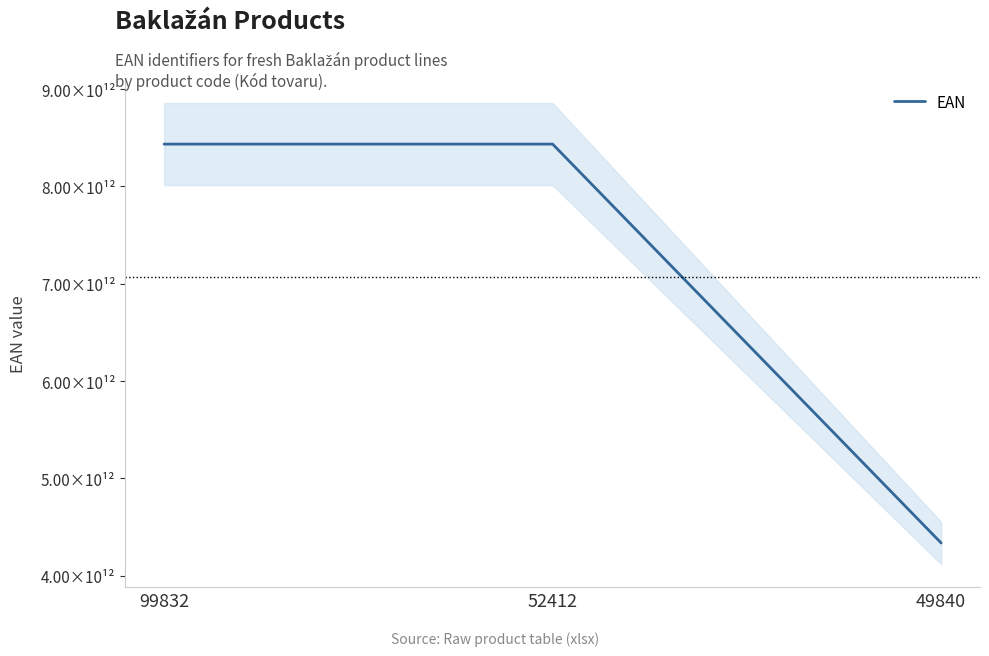

The chart shows a value of 3018036759138 at 49840. True or false?

False